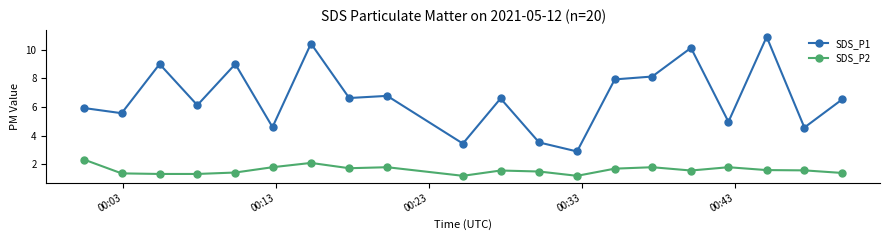

What is the sum of all SDS_P1 values?

133.7